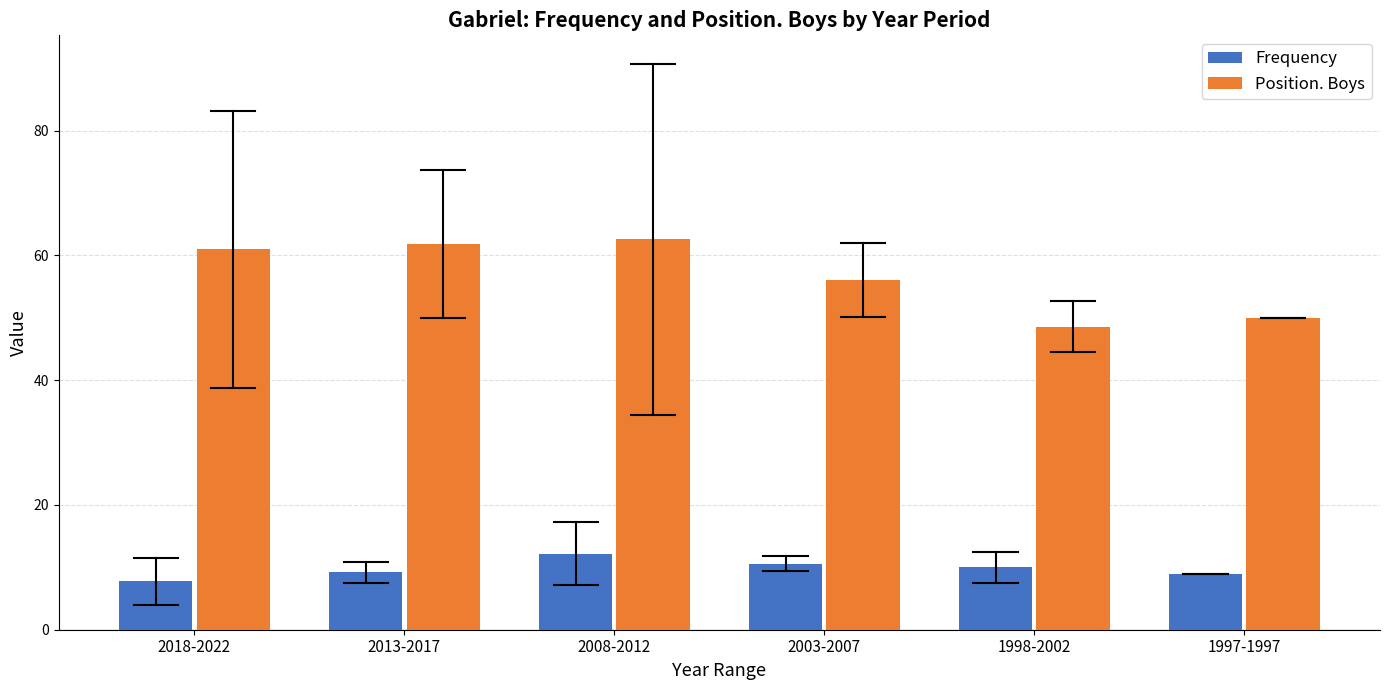

What is the highest value of the Frequency series?

12.2